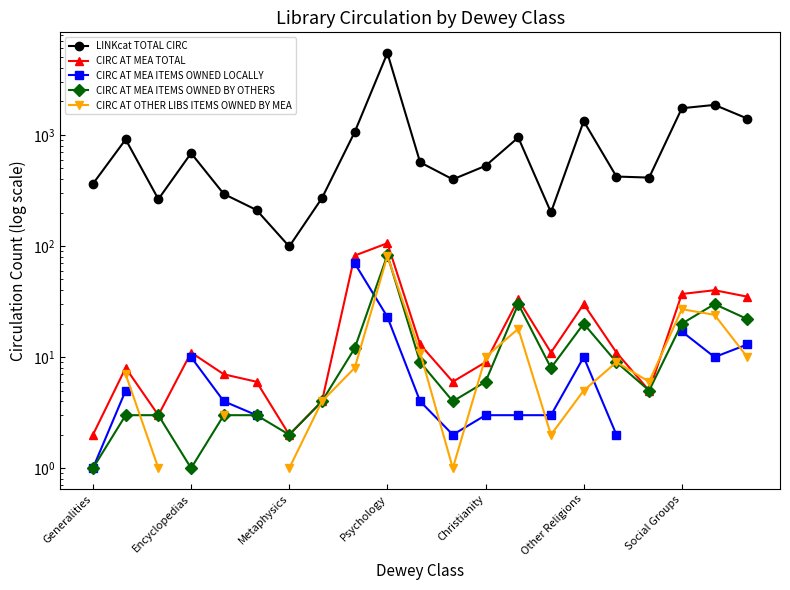

What is the approximate value of CIRC AT MEA TOTAL at Christianity?

9.0